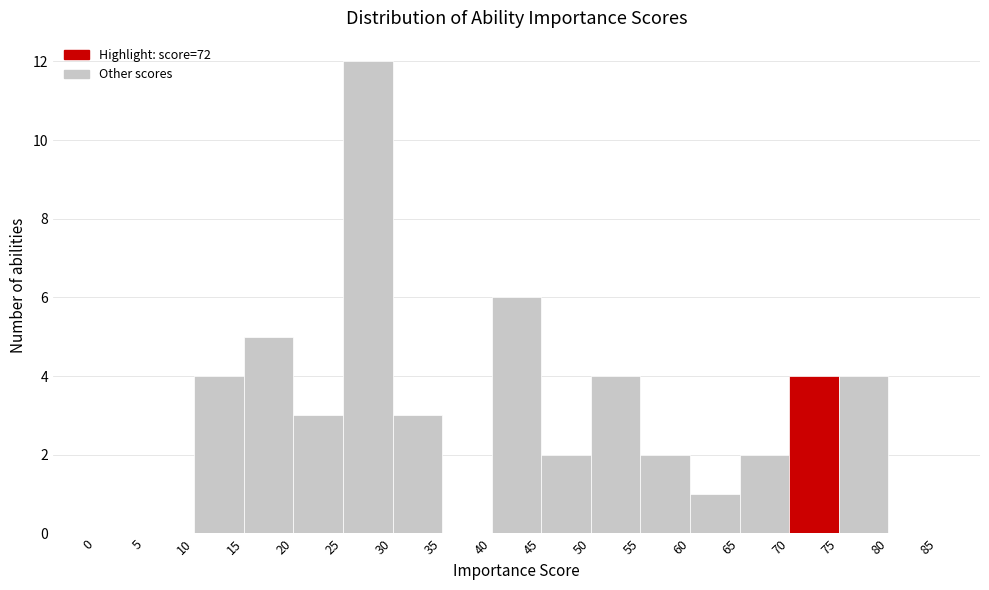

Over which range of the x-axis is the bar tallest?

25 to 30